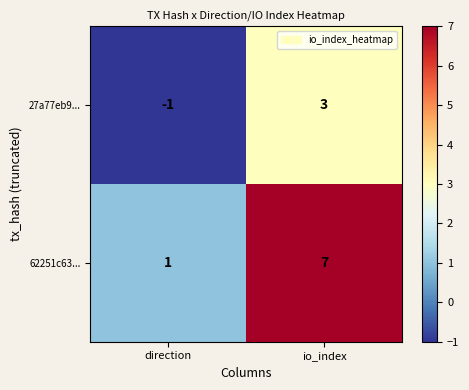

What is the difference between the 27a77eb9... values at direction and io_index?

4